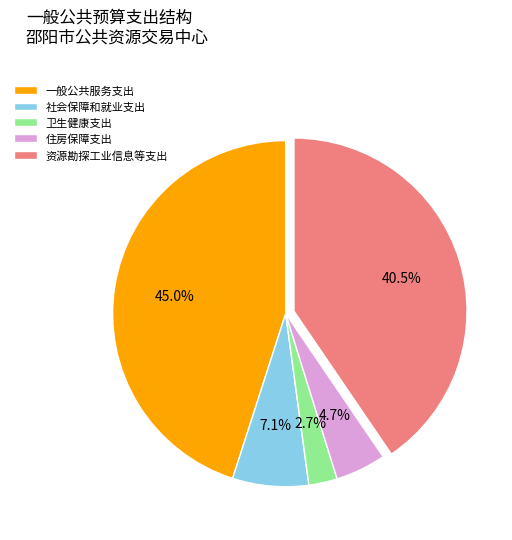

To the nearest percent, what is the average slice percentage?

20%